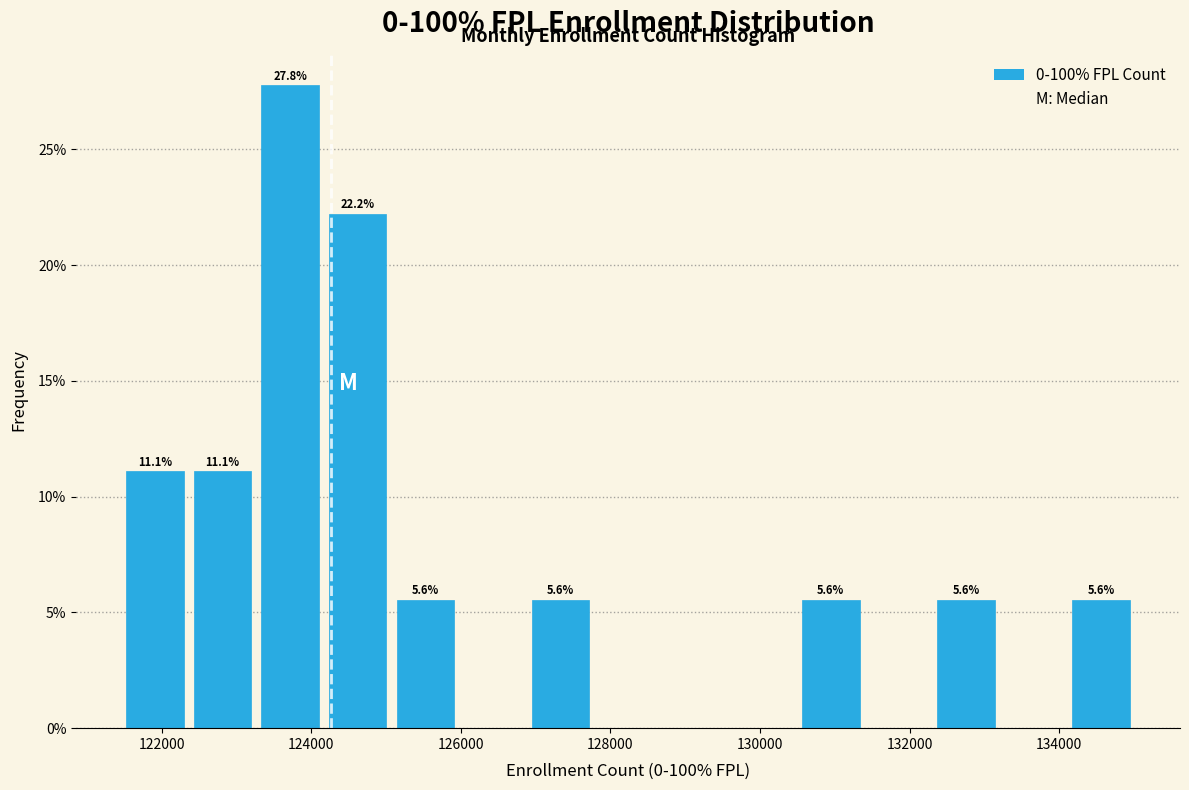

Over which range of the x-axis is the bar tallest?

123200 to 124200